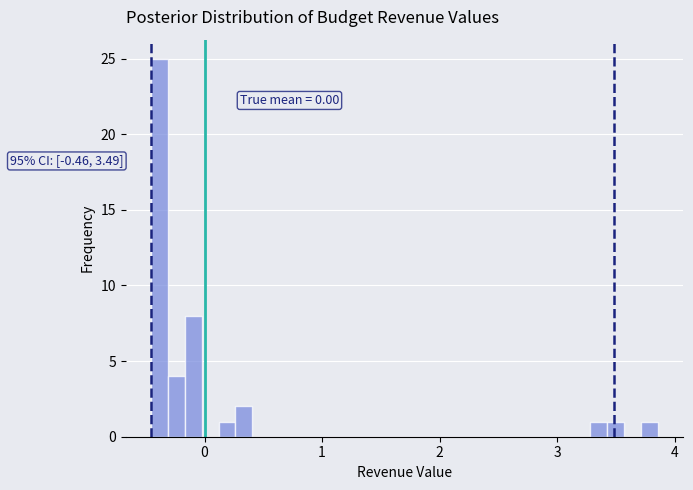

Around what value on the x-axis is the tallest bar? Give the approximate position of its centre, as read against the axis.

-0.4